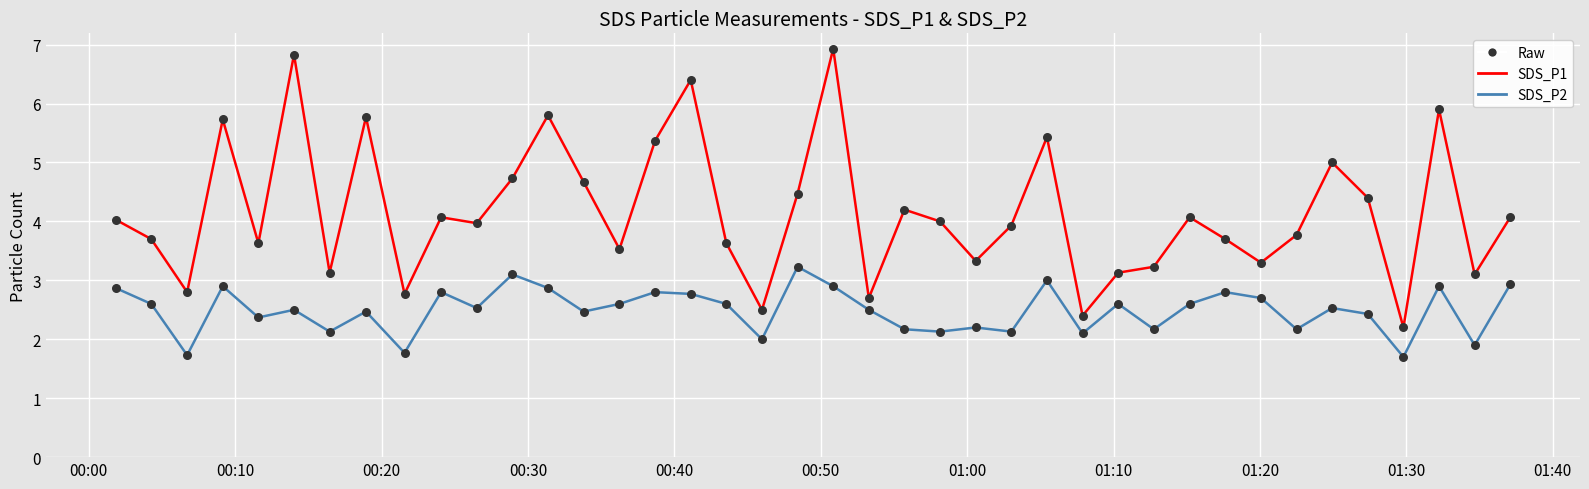

Which series has the largest total across all categories?

SDS_P1